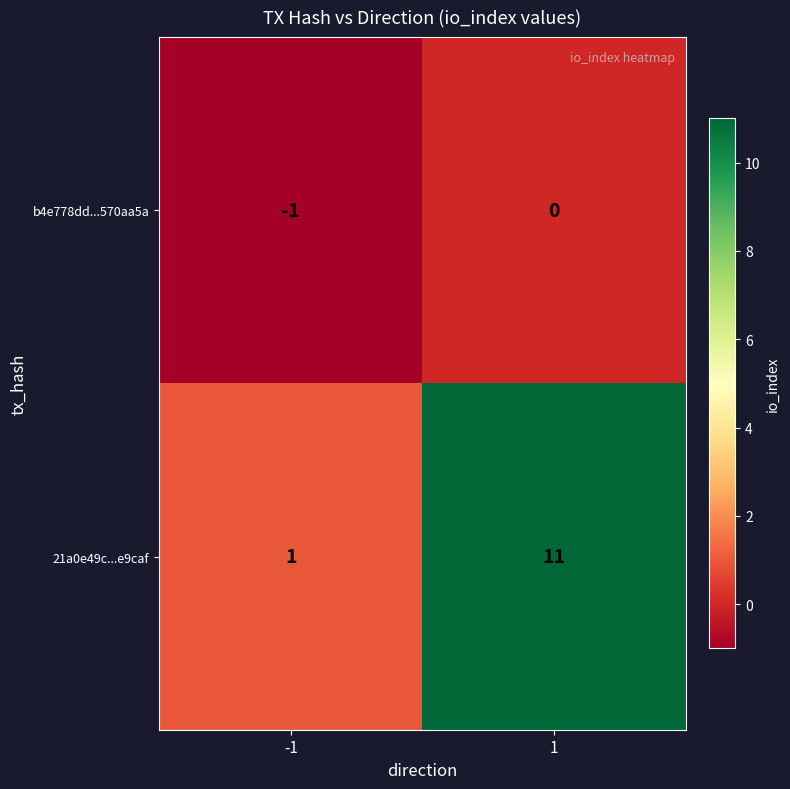

At how many categories does at least one series exceed 7?

1